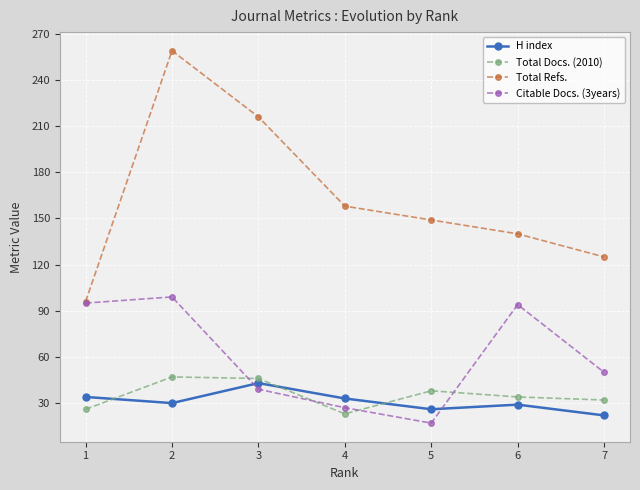

What is the smallest value displayed?

17